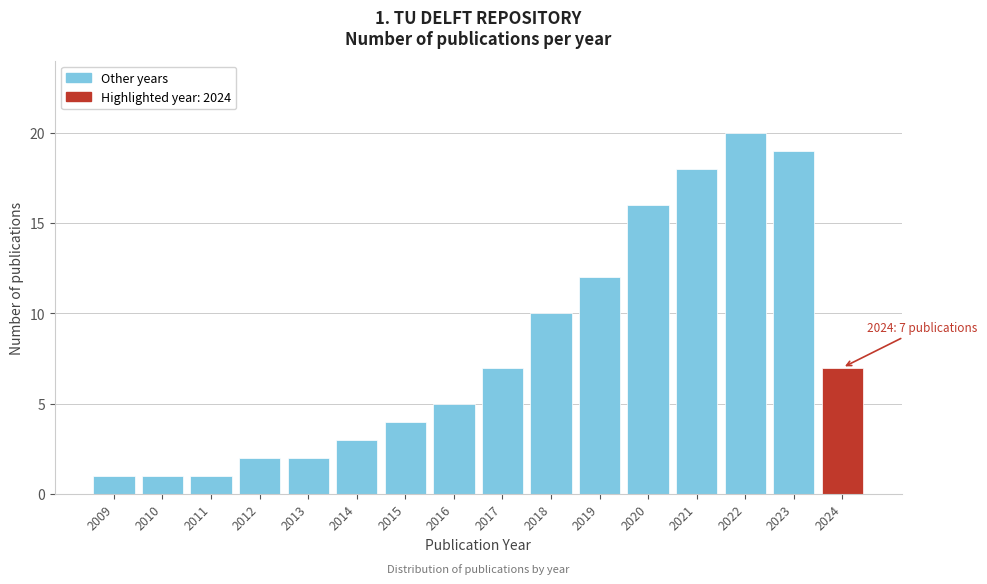

Reading left to right, what are all the values shown in this chart?

2009=1	2010=1	2011=1	2012=2	2013=2	2014=3	2015=4	2016=5	2017=7	2018=10	2019=12	2020=16	2021=18	2022=20	2023=19	2024=7